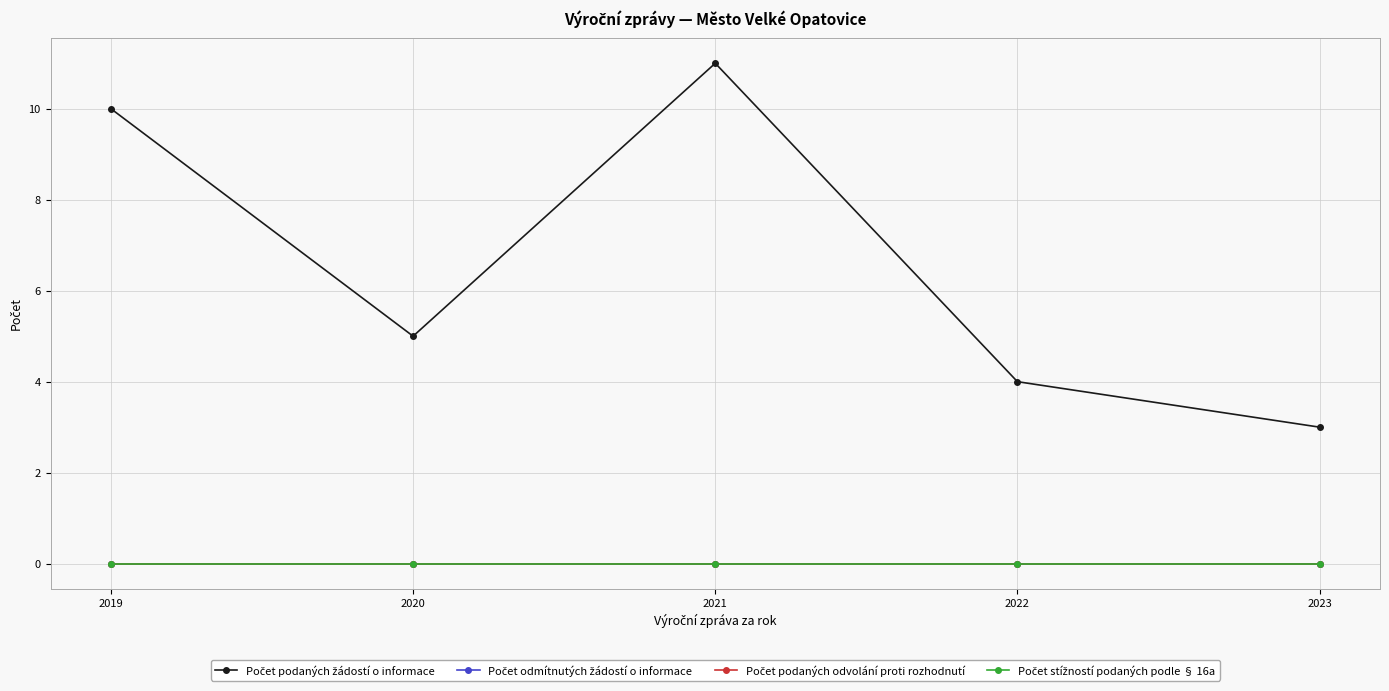

What is the difference between the Počet podaných žádostí o informace values at 2022 and 2023?

1